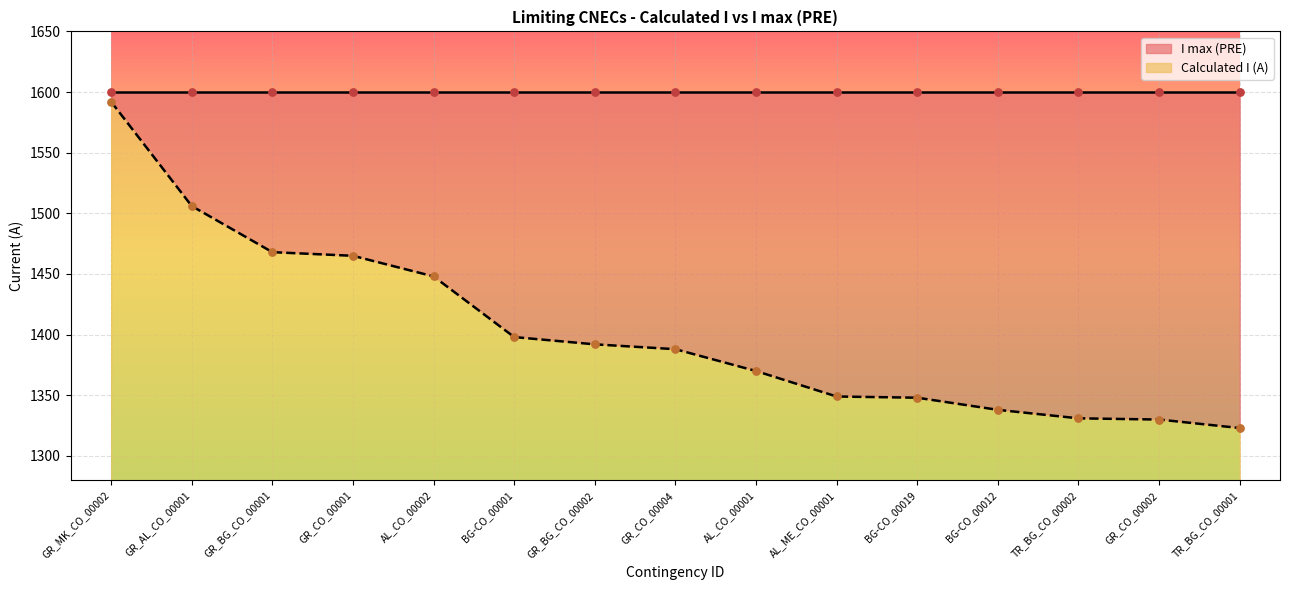

What is the change in value from BG-CO_00001 to TR_BG_CO_00002?

-67